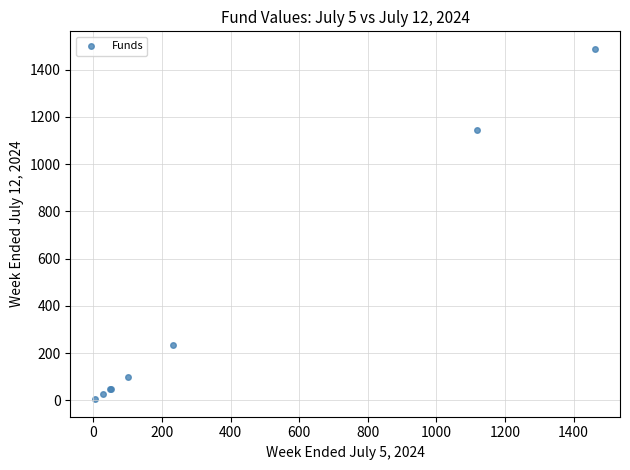

What Y value in the scatter plot is closest to 746?

1142.9